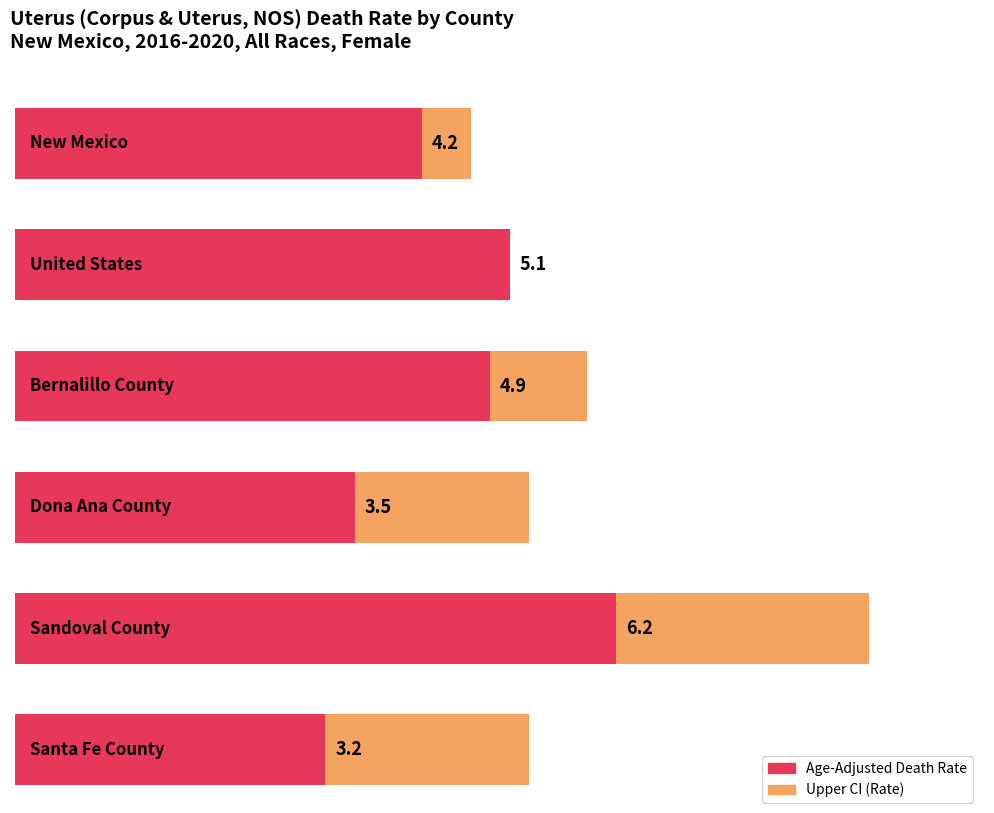

At which category does the chart reach its minimum across all series?

Santa Fe County